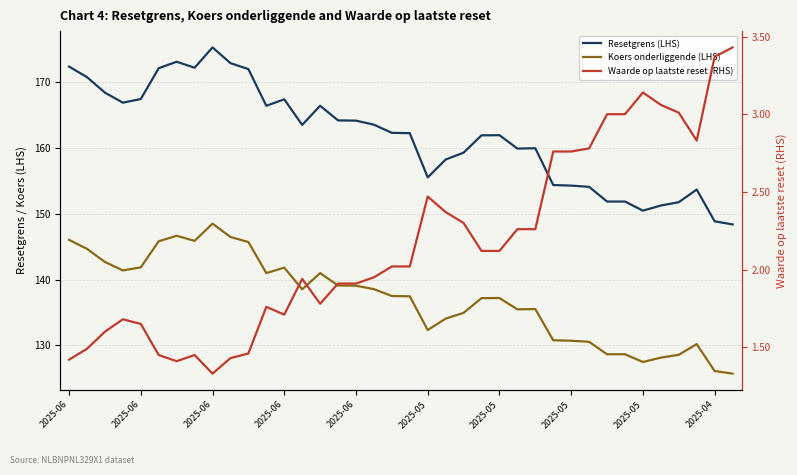

Is the value of Waarde op laatste reset (RHS) at 2025-05 greater than the value of Resetgrens (LHS) at 2025-06?

No